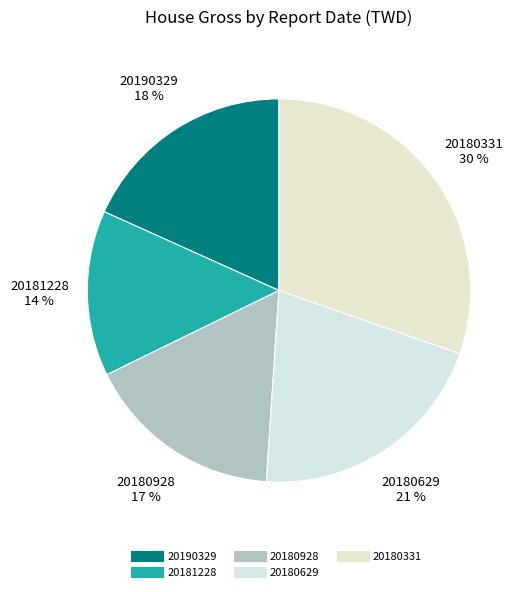

Which slice is the largest?

20180331